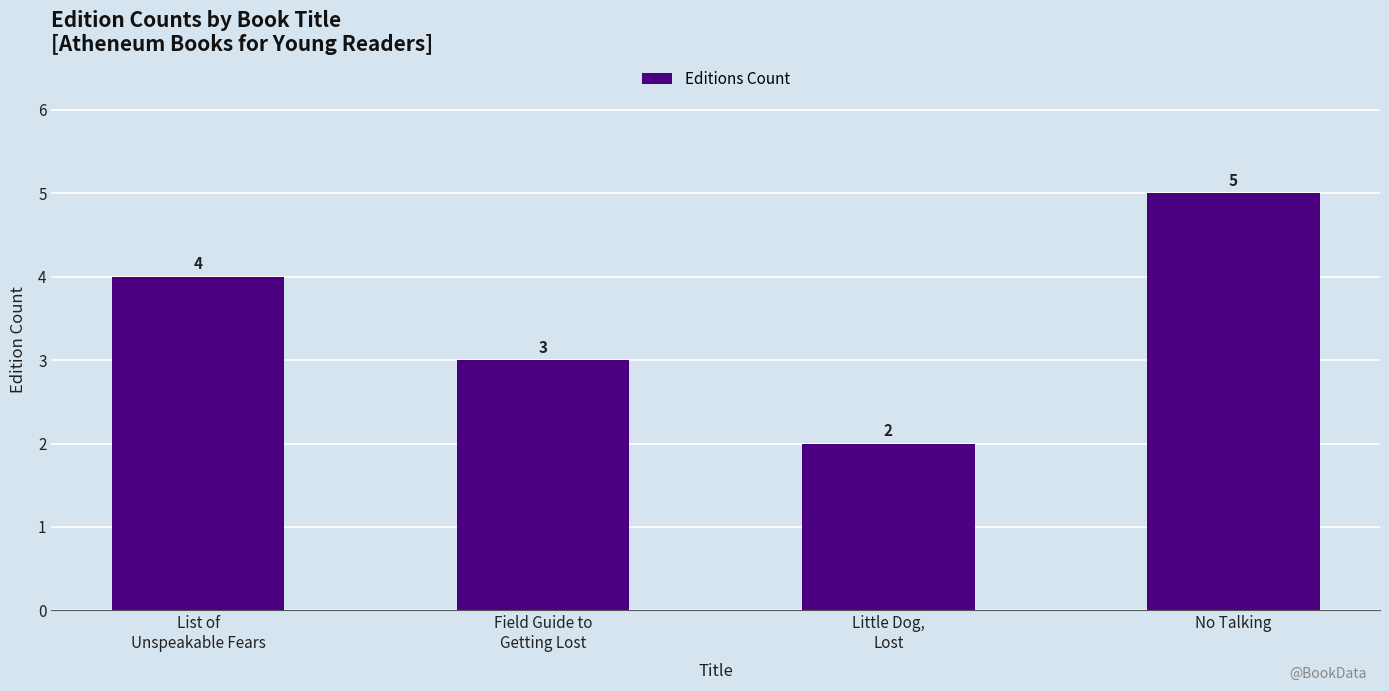

What is the value of the 4th bar from the left?

5